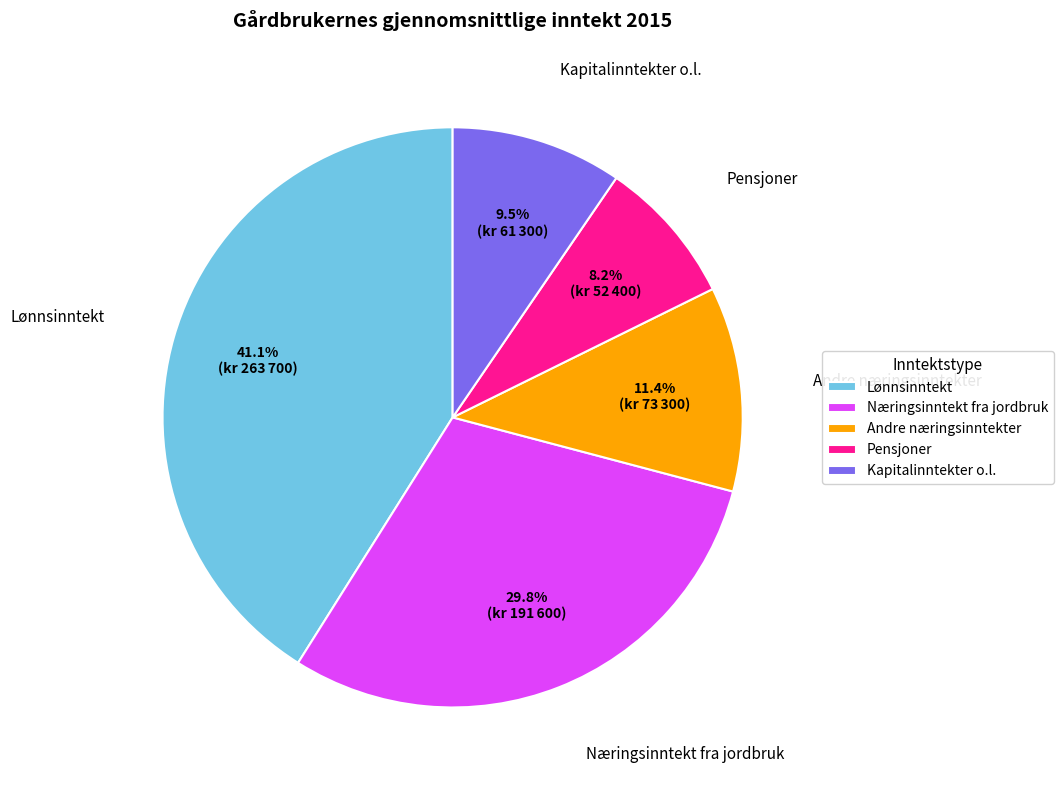

The Kapitalinntekter o.l. slice represents 17% of the pie. True or false?

False